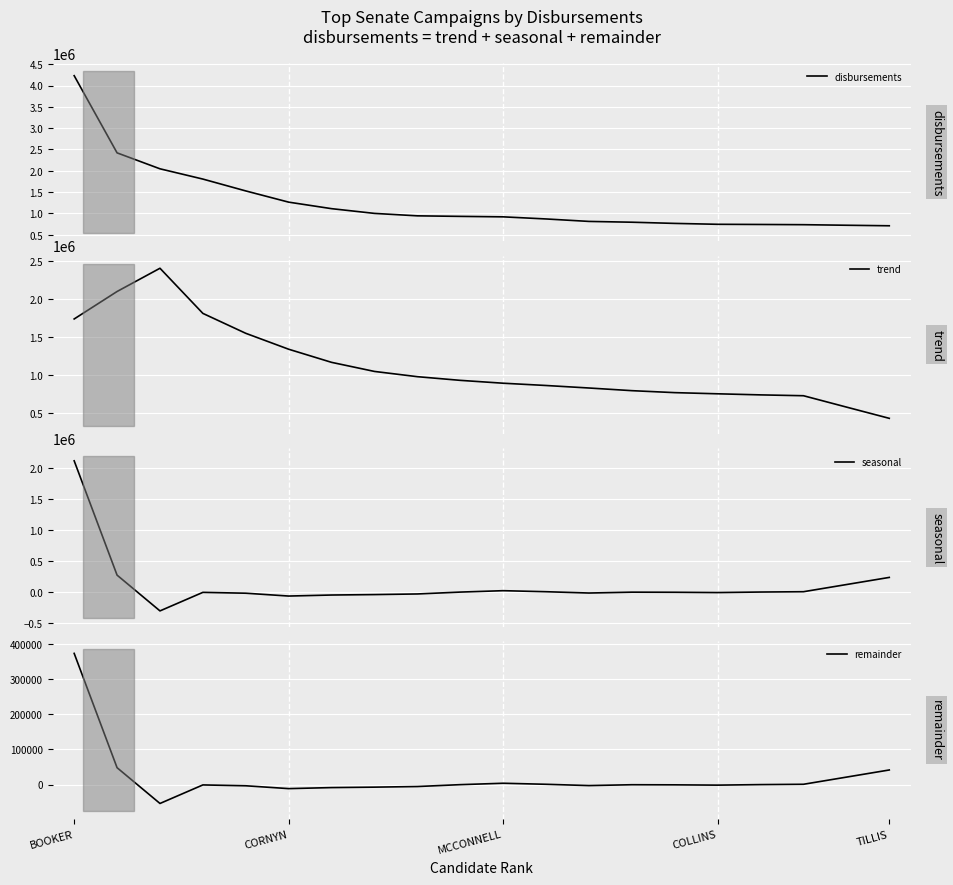

True or false: disbursements has more than 0 interior local peaks.

False